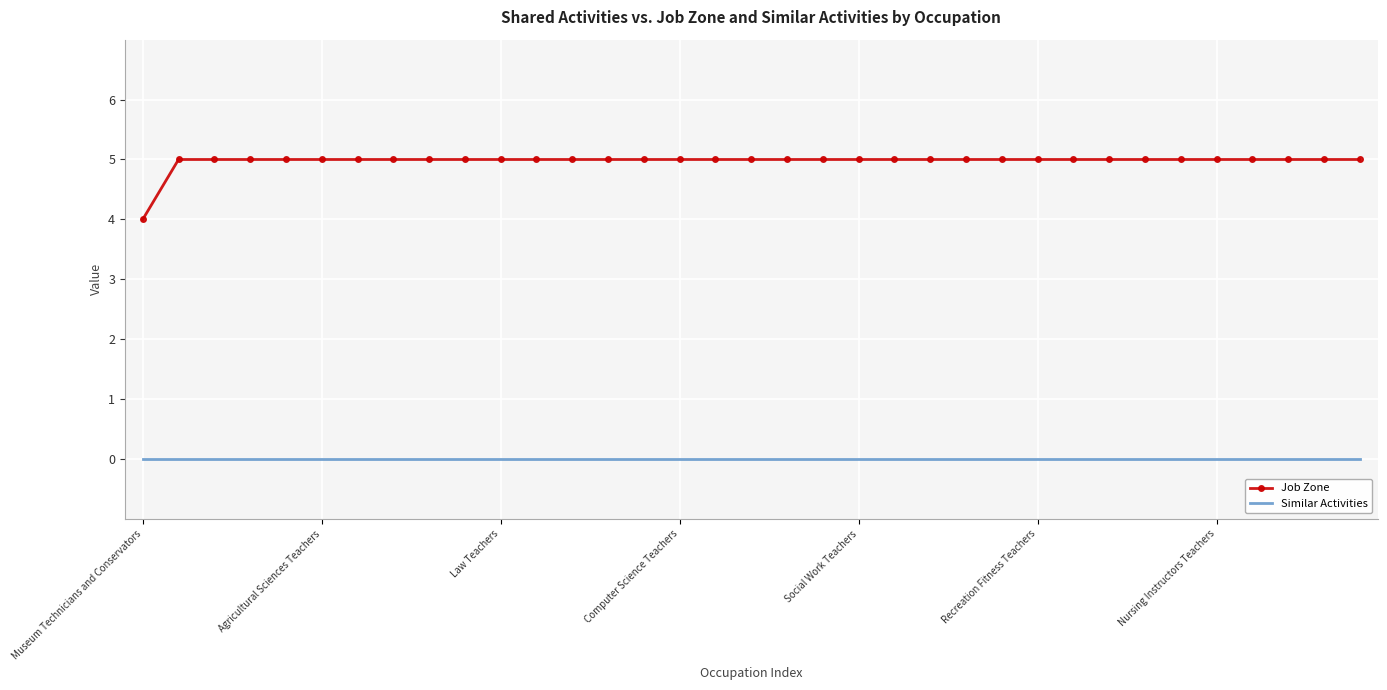

True or false: Job Zone and Similar Activities intersect in this chart.

False